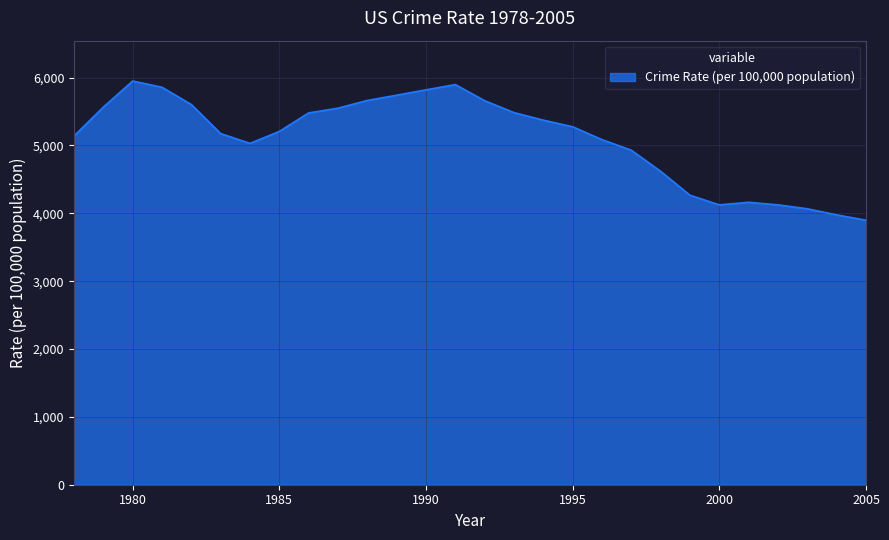

What is the maximum value shown in the chart?

5950.0